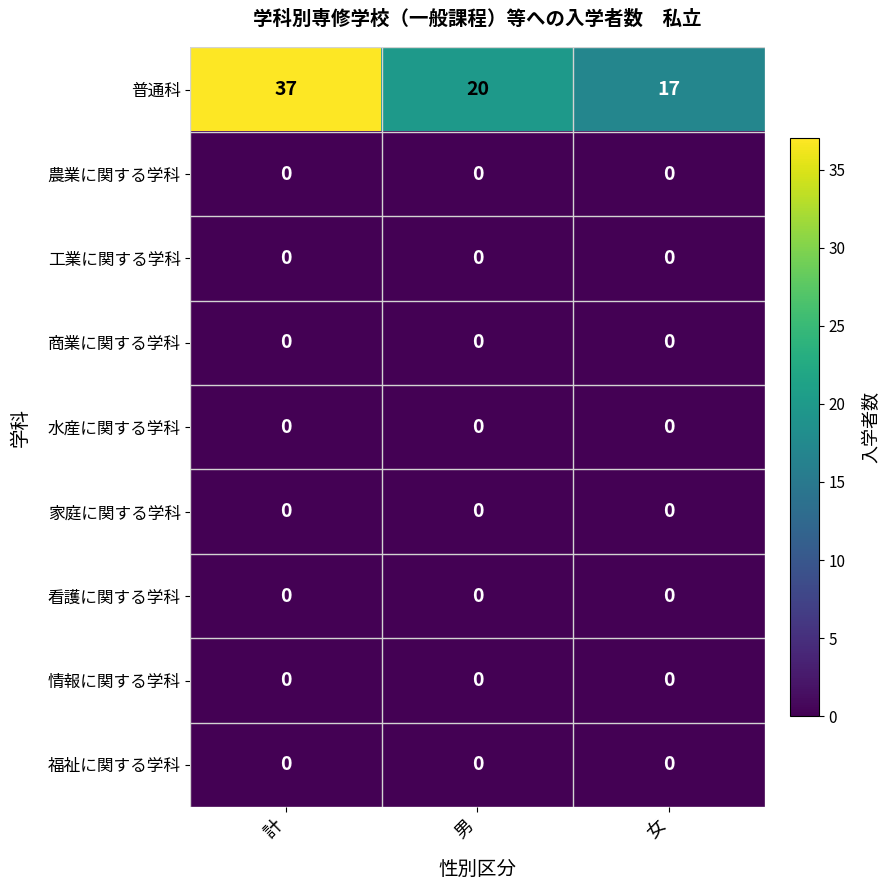

What is the maximum value shown in the chart?

37